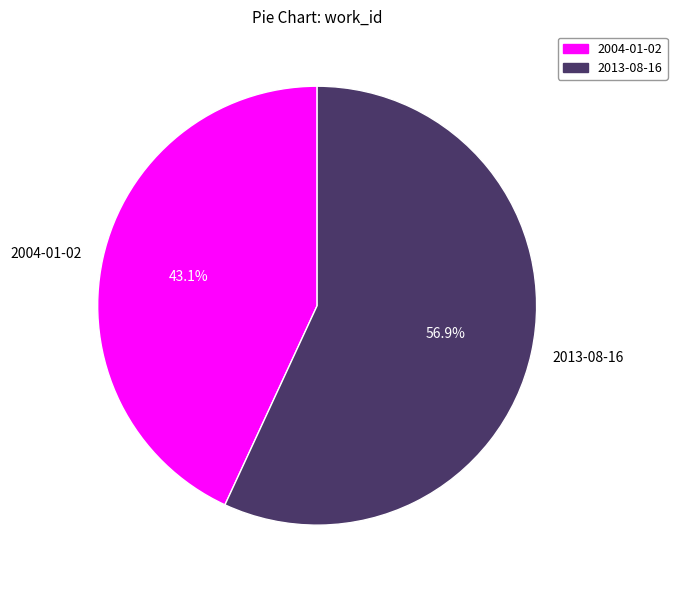

To the nearest percent, what is the average slice percentage?

50%